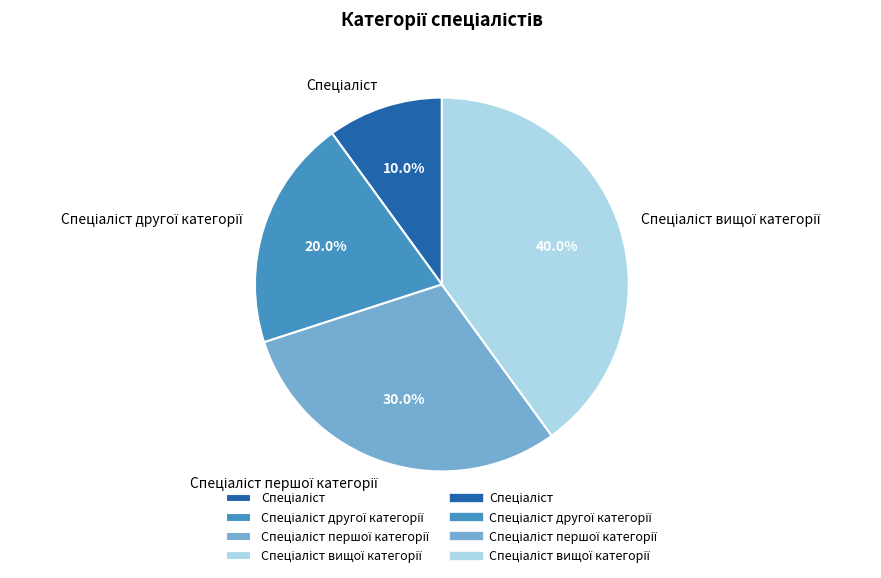

Does any single category account for the majority?

No